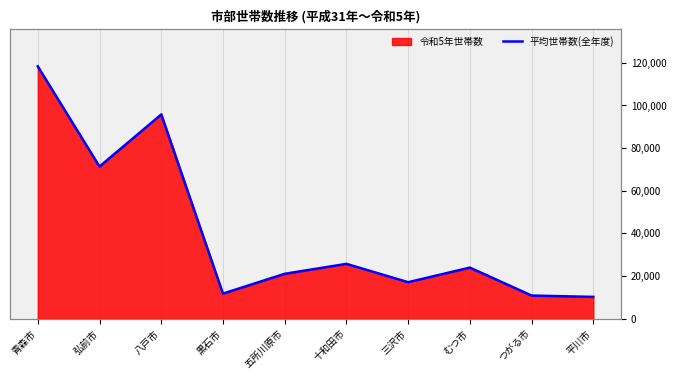

What is the label of the 6th point from the right?

五所川原市